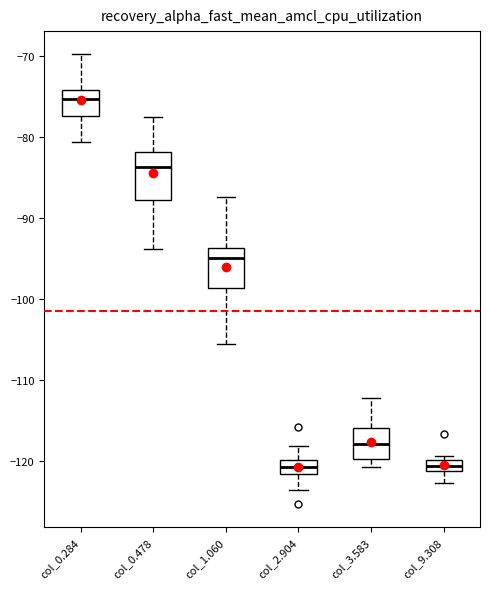

Where does the upper whisker of the box for col_0.478 end on the y-axis? The values are not printed on the chart, so give them approximately, as read against the axis.

-77